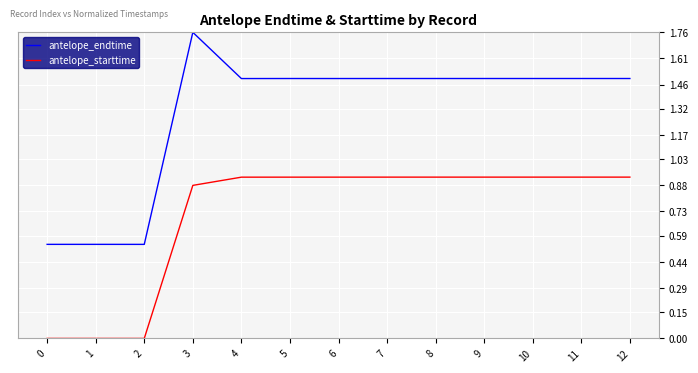

True or false: antelope_endtime has a value of 1.5 at 6.

True